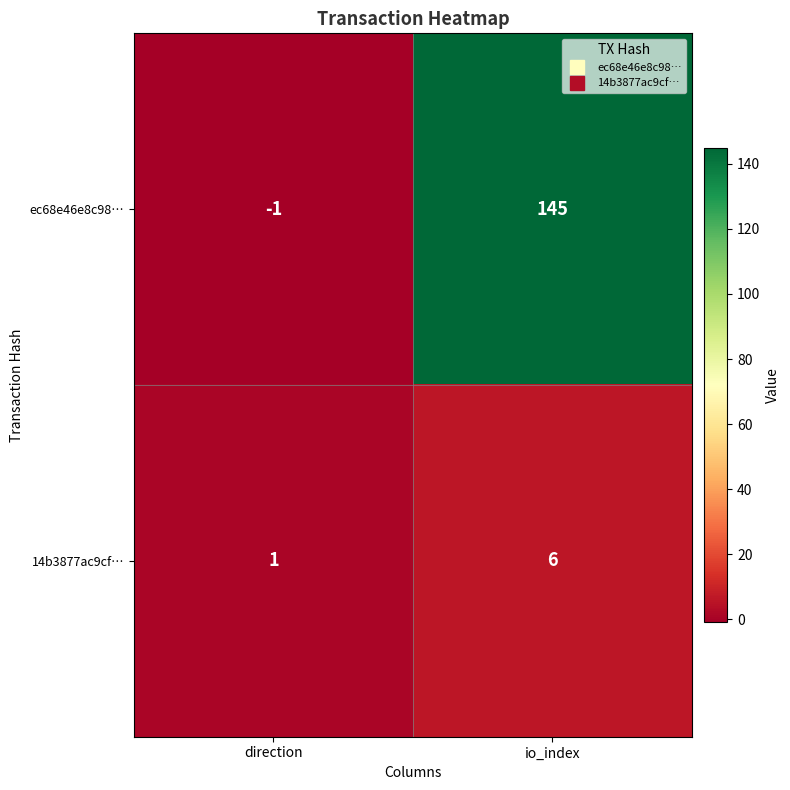

Where is 14b3877ac9cf… nearest to the value 3?

direction